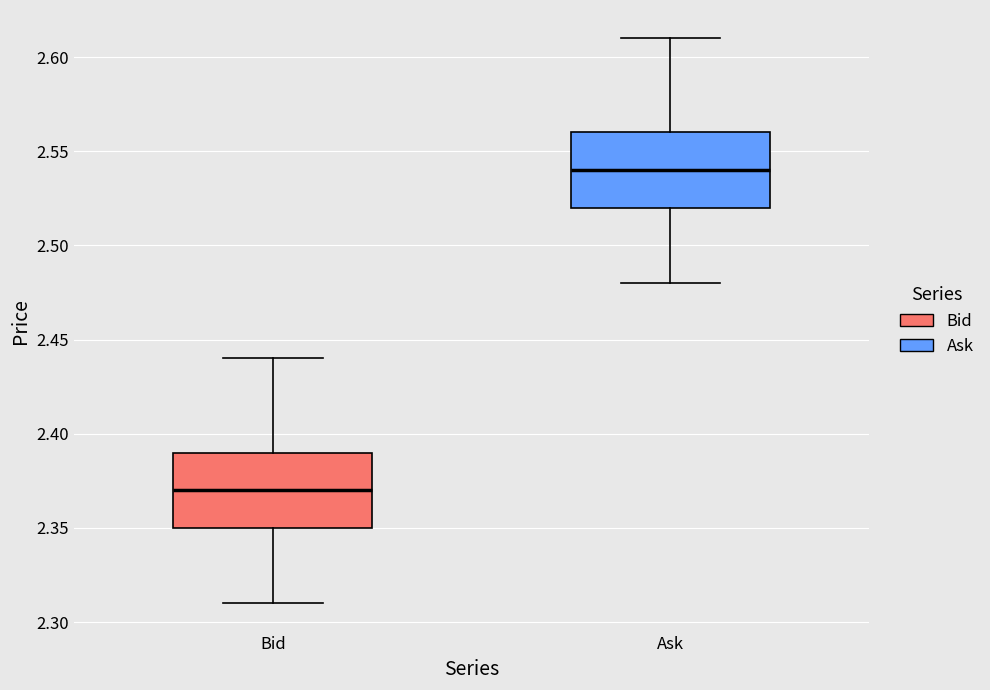

Reading left to right, transcribe this box plot: for each box, give where its median line is, the range the box spans, and where its two whiskers end, as read against the y-axis. The values are not printed on the chart, so give them approximately, as read against the axis.

Bid: median 2.37, box 2.35 to 2.39, whiskers 2.31 to 2.44
Ask: median 2.54, box 2.52 to 2.56, whiskers 2.48 to 2.61